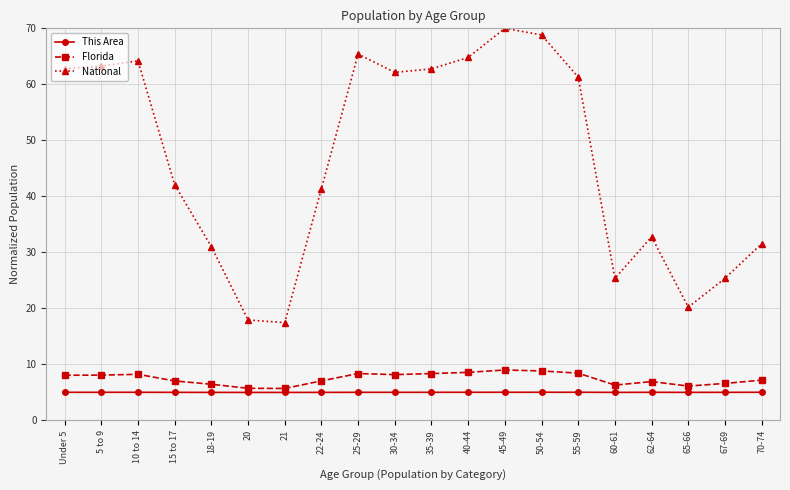

True or false: Florida has a value of 8.4 at 25-29.

True